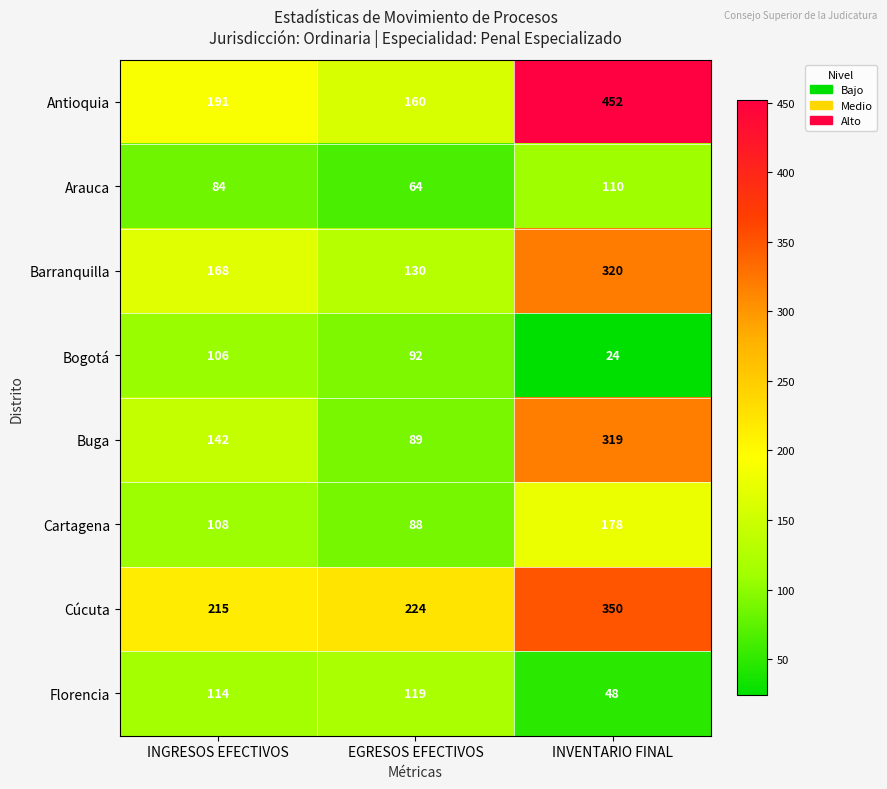

How many distinct data groups are displayed?

8